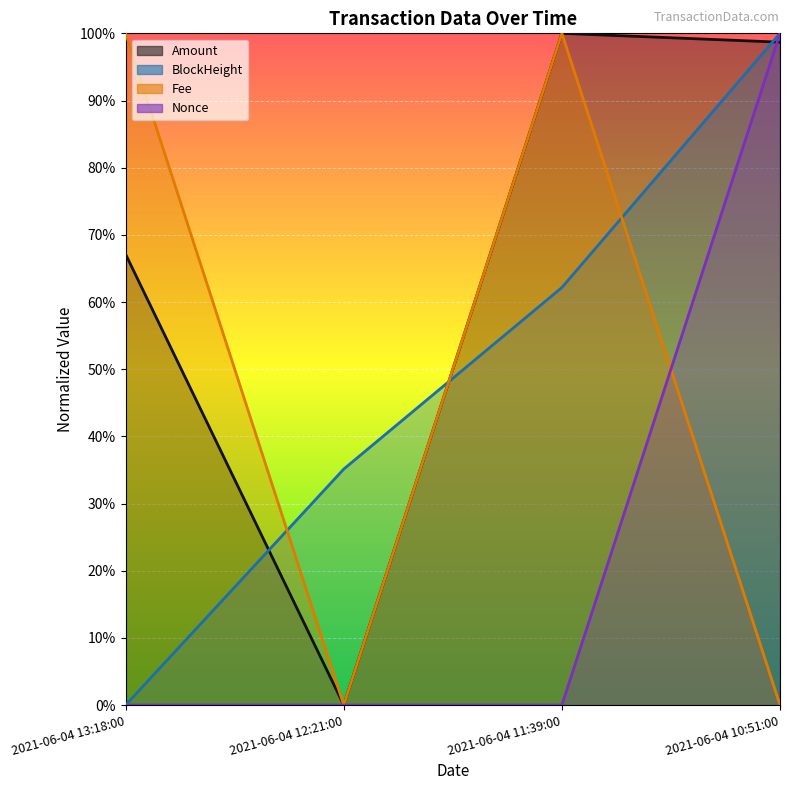

What are all the series names shown in the legend?

Amount, BlockHeight, Fee, Nonce